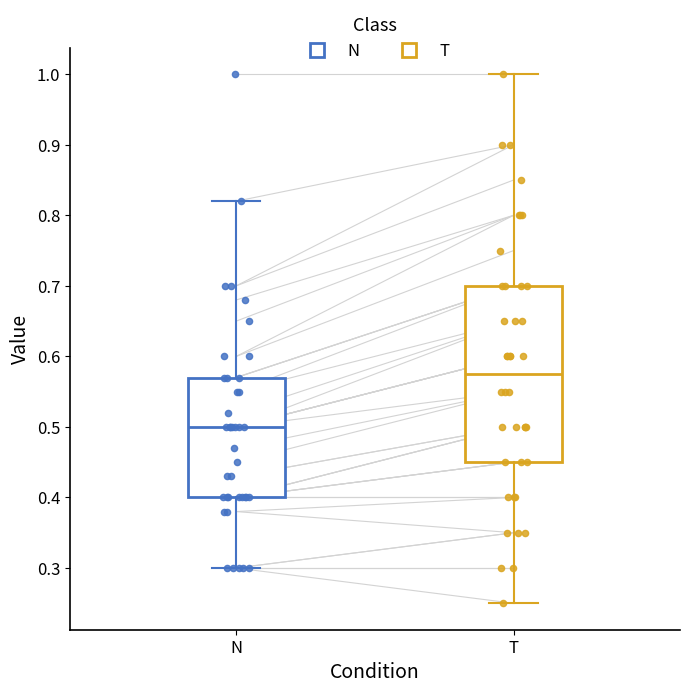

Comparing the boxes themselves (not the whiskers), which one is the tallest?

T